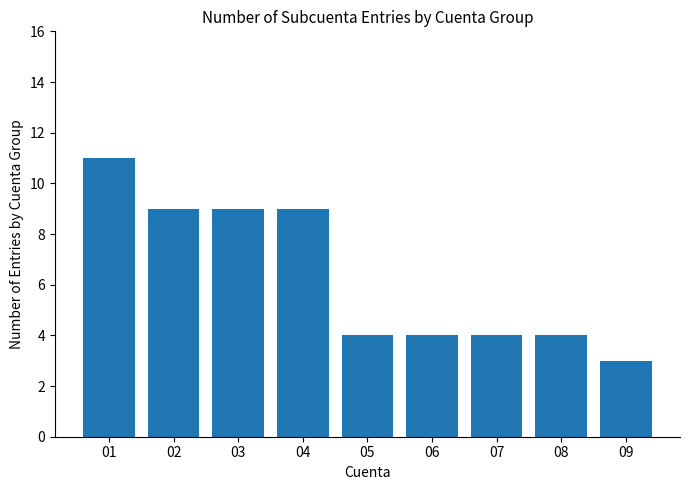

What is the sum of the values at 02 and 04?

18